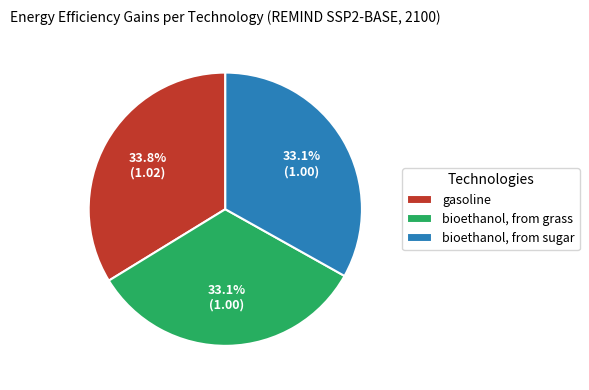

Does bioethanol, from sugar represent more than half of the total?

No